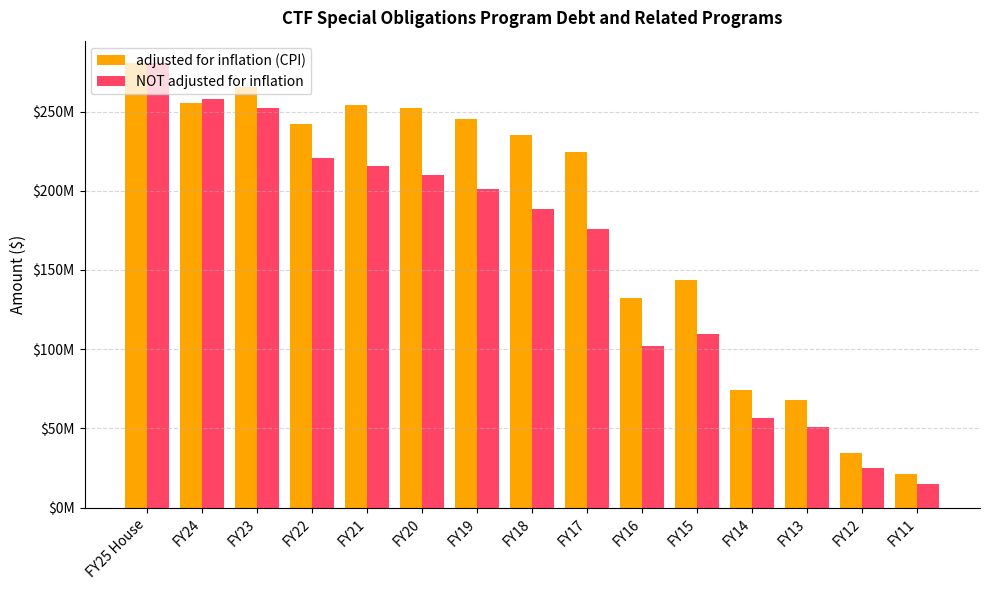

What are all the series names shown in the legend?

adjusted for inflation (CPI), NOT adjusted for inflation